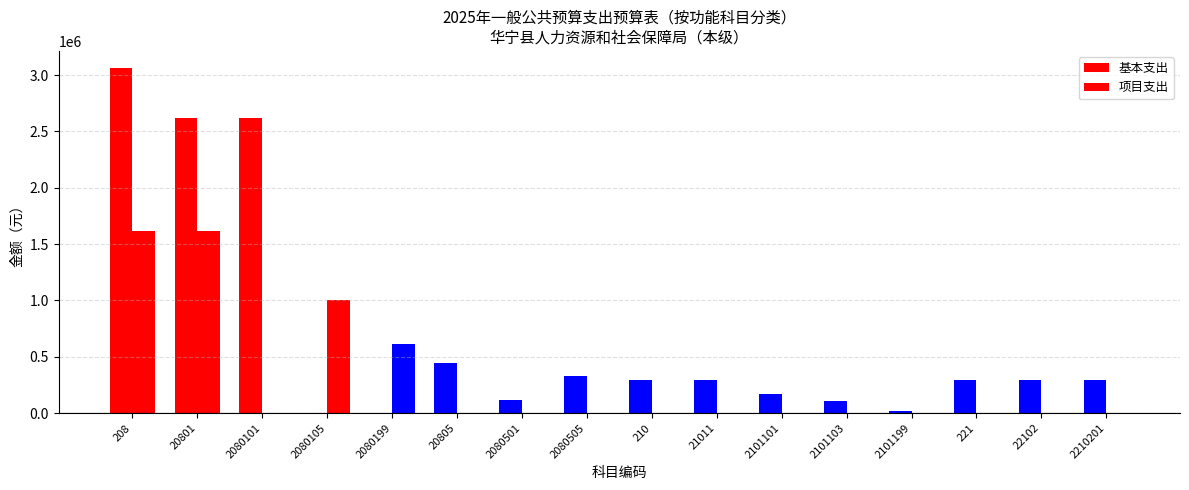

What is the approximate value of 基本支出 at 2101103?

107845.3